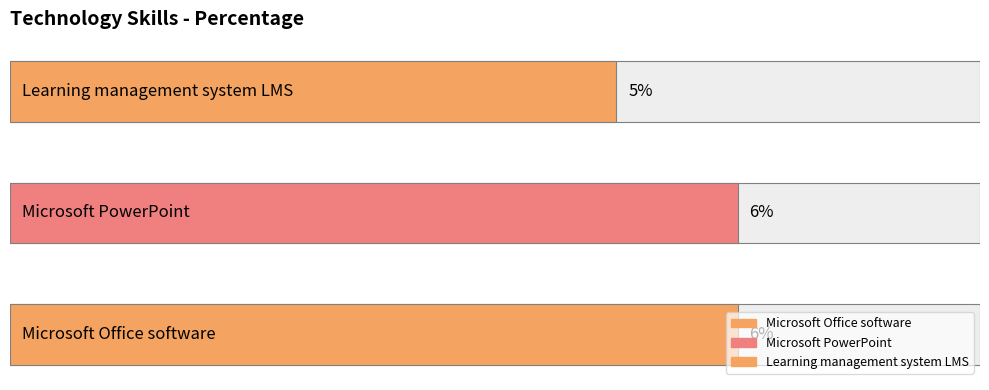

The value at Microsoft PowerPoint is 6. True or false?

True